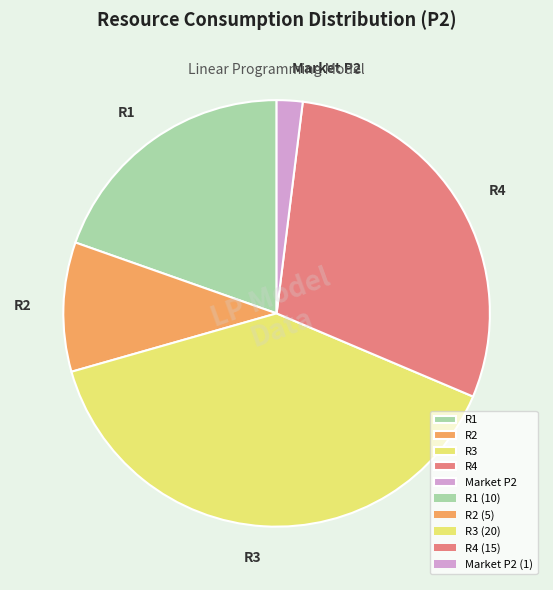

Count the number of slices in the pie.

5